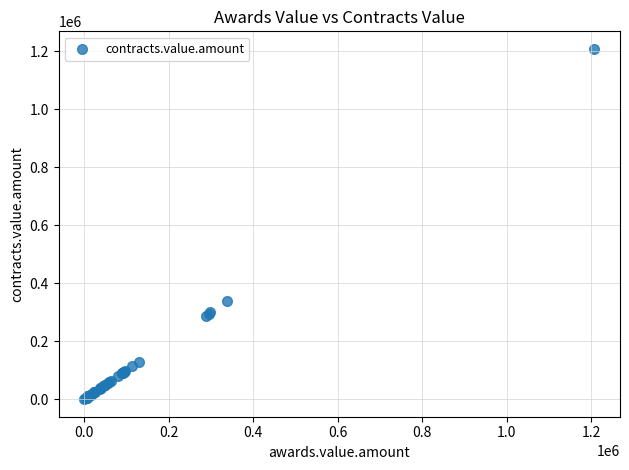

What Y value in the scatter plot is closest to 603766?

339147.0